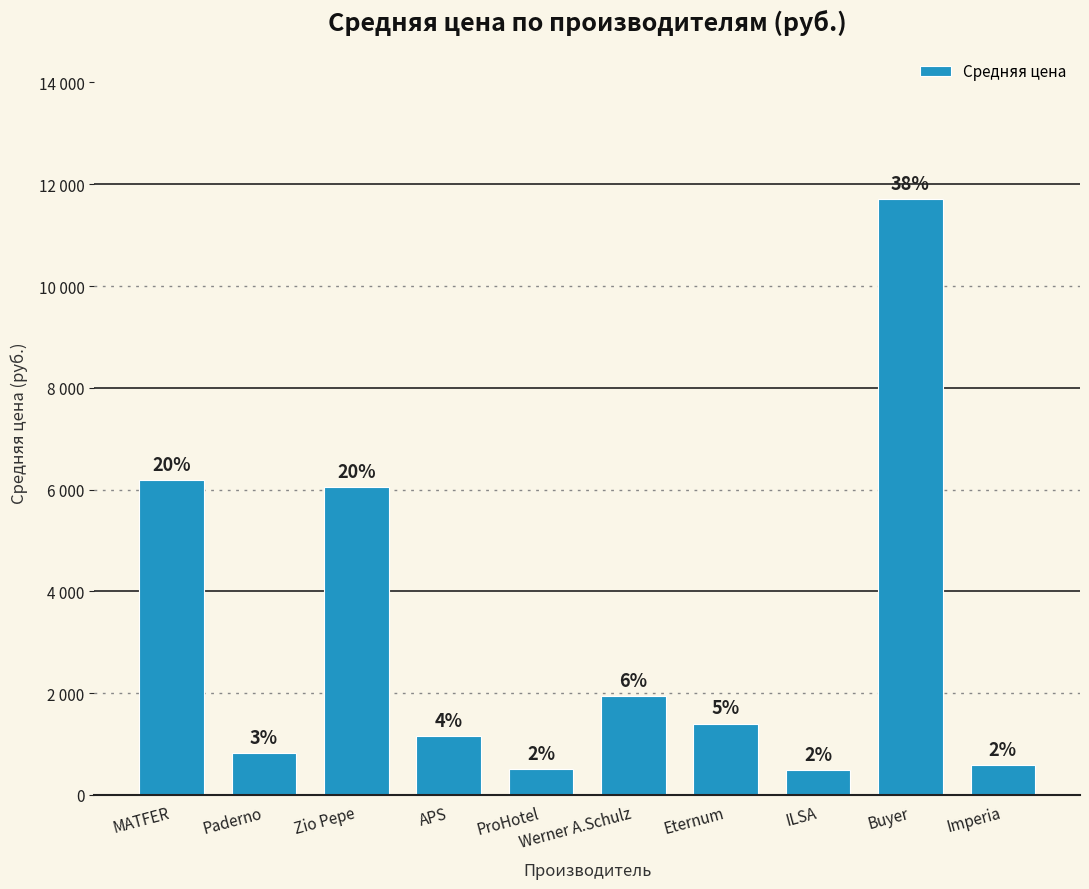

What is the sum of the values at Eternum and MATFER?

7591